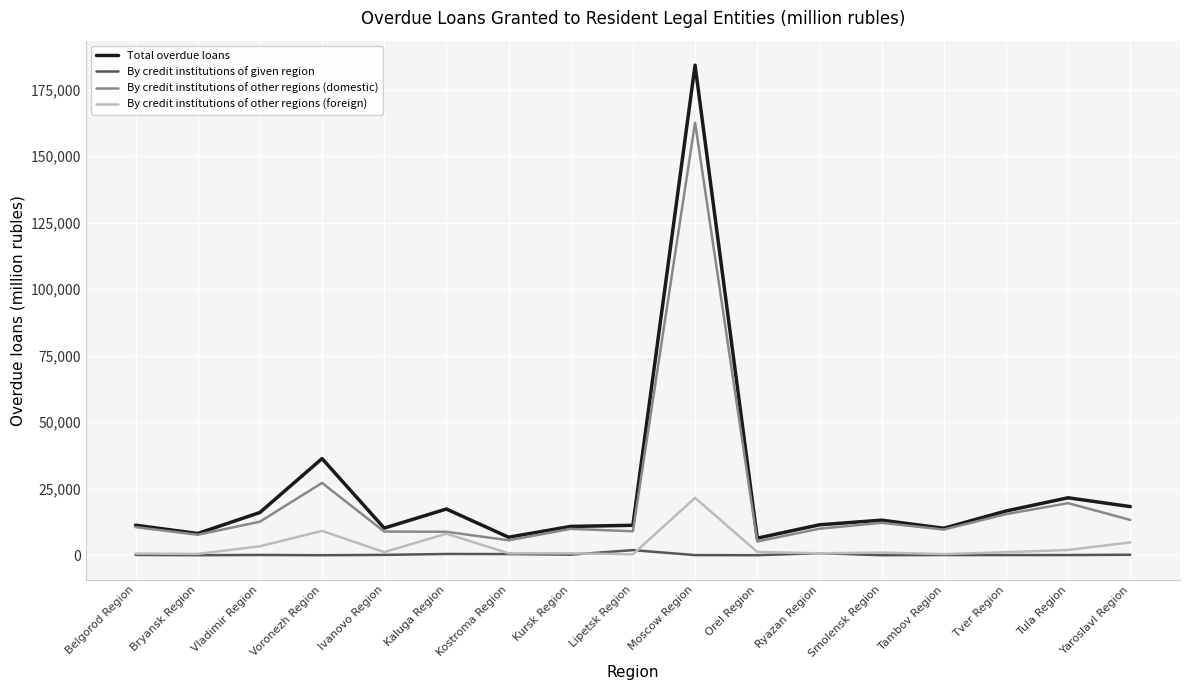

How many lines are shown in the chart?

4